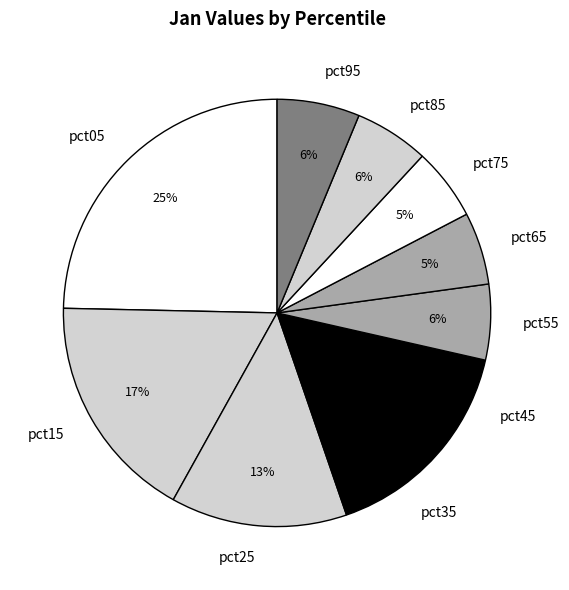

Approximately how many times larger is the value at pct95 compared to pct45?

0.9